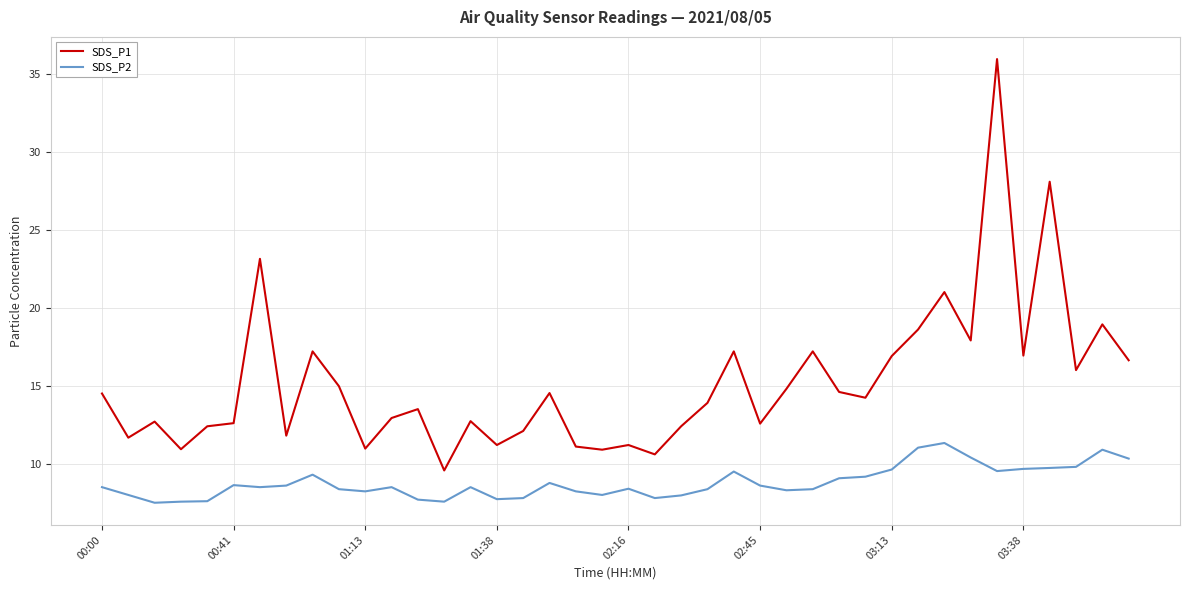

What is the maximum value shown in the chart?

35.9